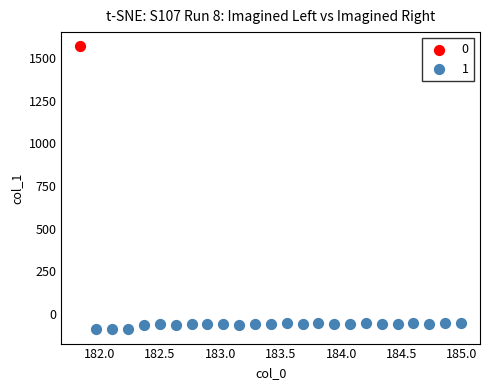

What are all the series names shown in the legend?

0, 1